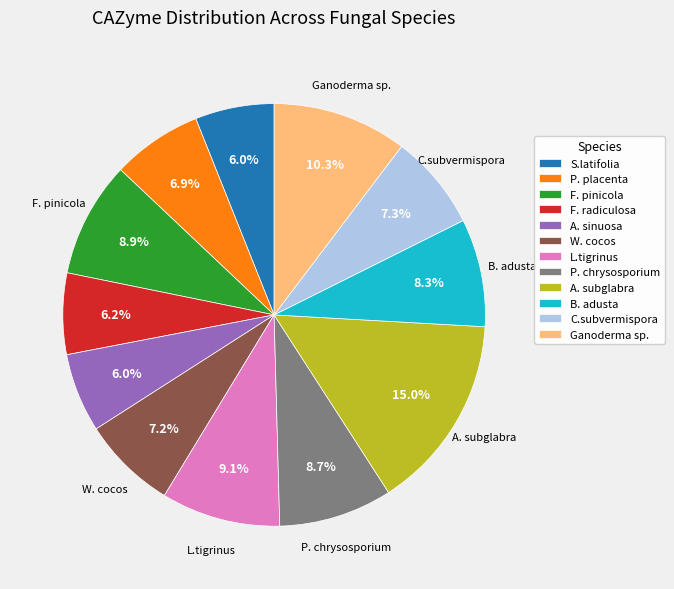

What is the total percentage of L.tigrinus and F. radiculosa?

15.3%